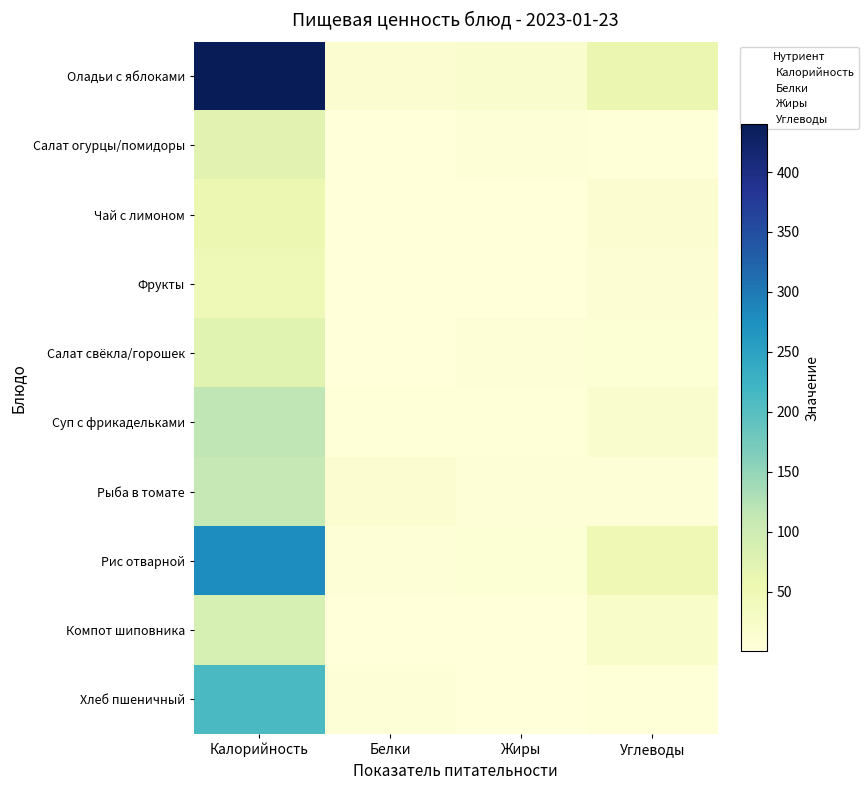

What is the minimum value shown in the chart?

0.1